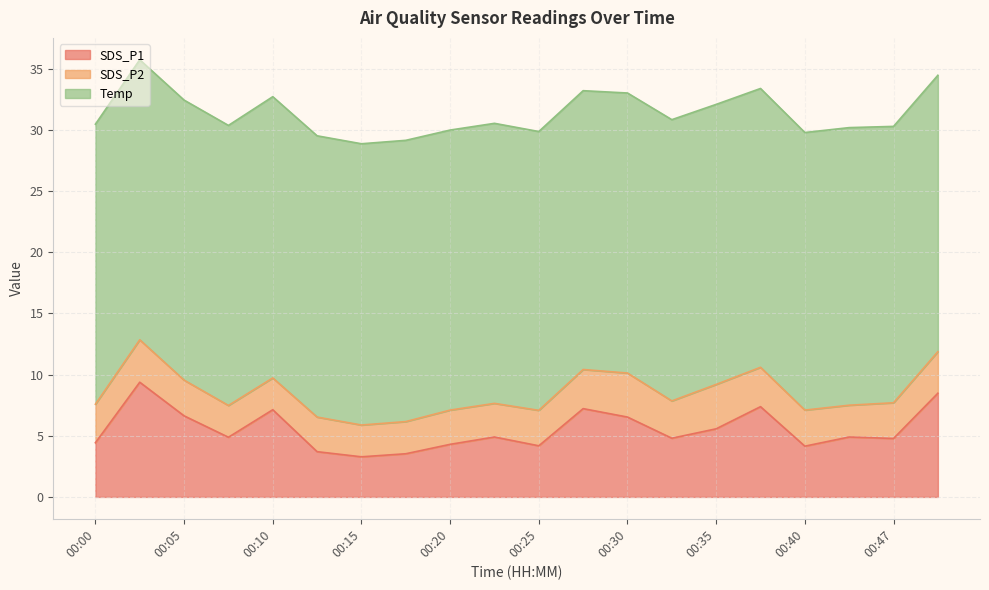

True or false: SDS_P1 and Temp cross at least once.

False